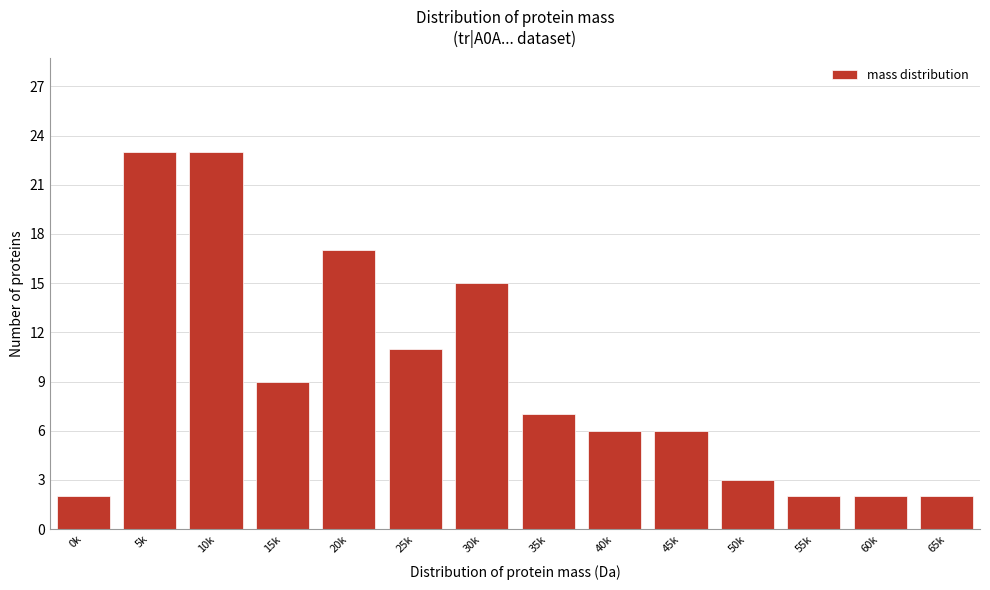

Reading left to right, list all the values displayed in this chart.

2	23	23	9	17	11	15	7	6	6	3	2	2	2